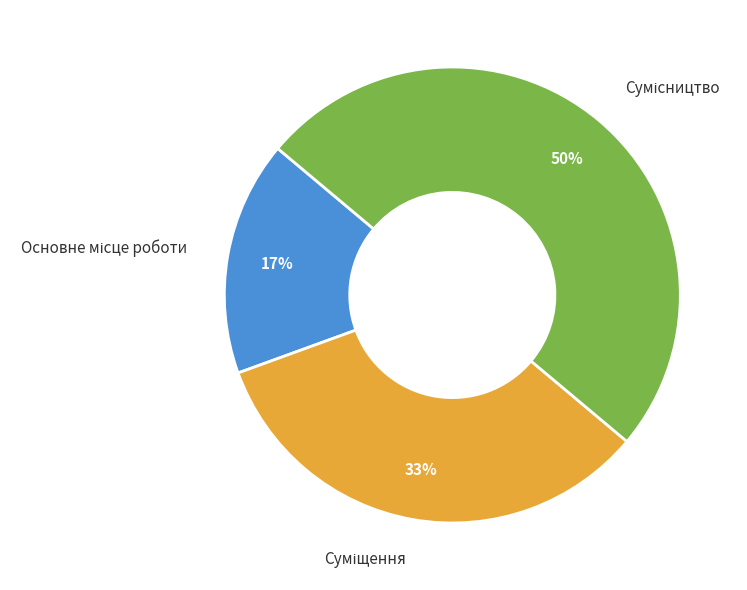

To the nearest percent, what is the average slice percentage?

33%